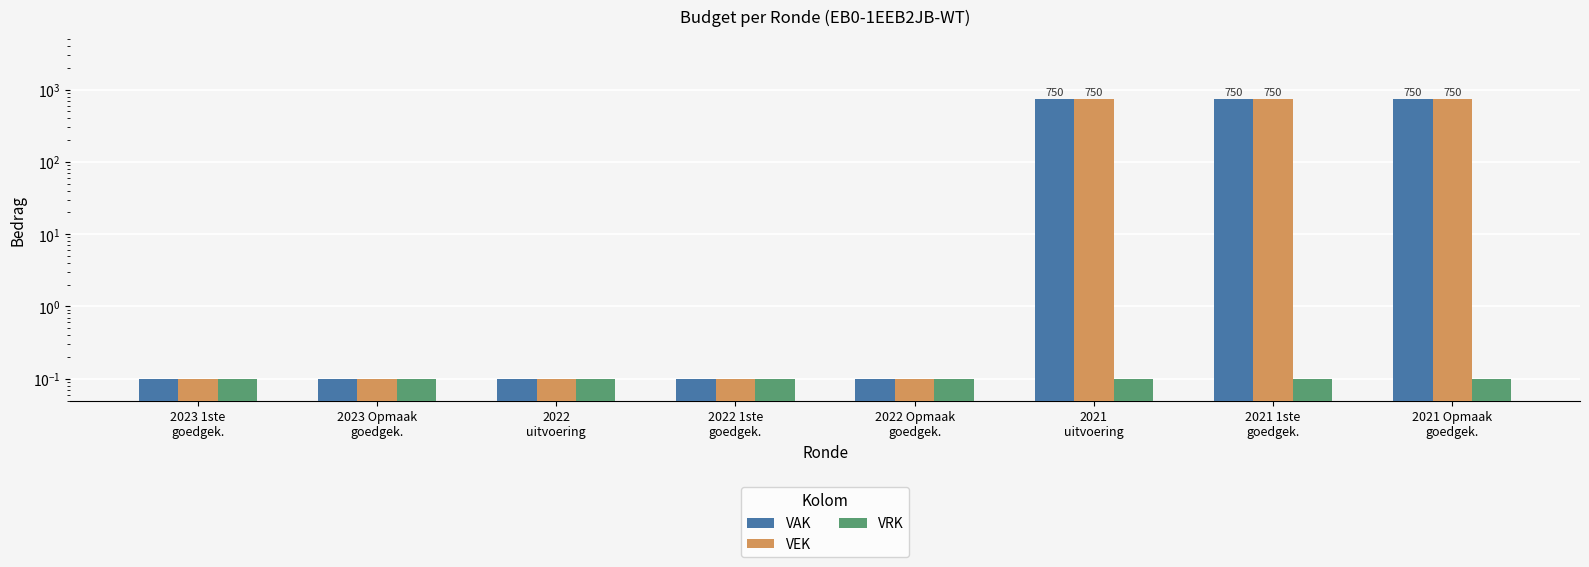

Rank the categories by VAK value from lowest to highest.

2023 1ste
goedgek., 2023 Opmaak
goedgek., 2022
uitvoering, 2022 1ste
goedgek., 2022 Opmaak
goedgek., 2021
uitvoering, 2021 1ste
goedgek., 2021 Opmaak
goedgek.